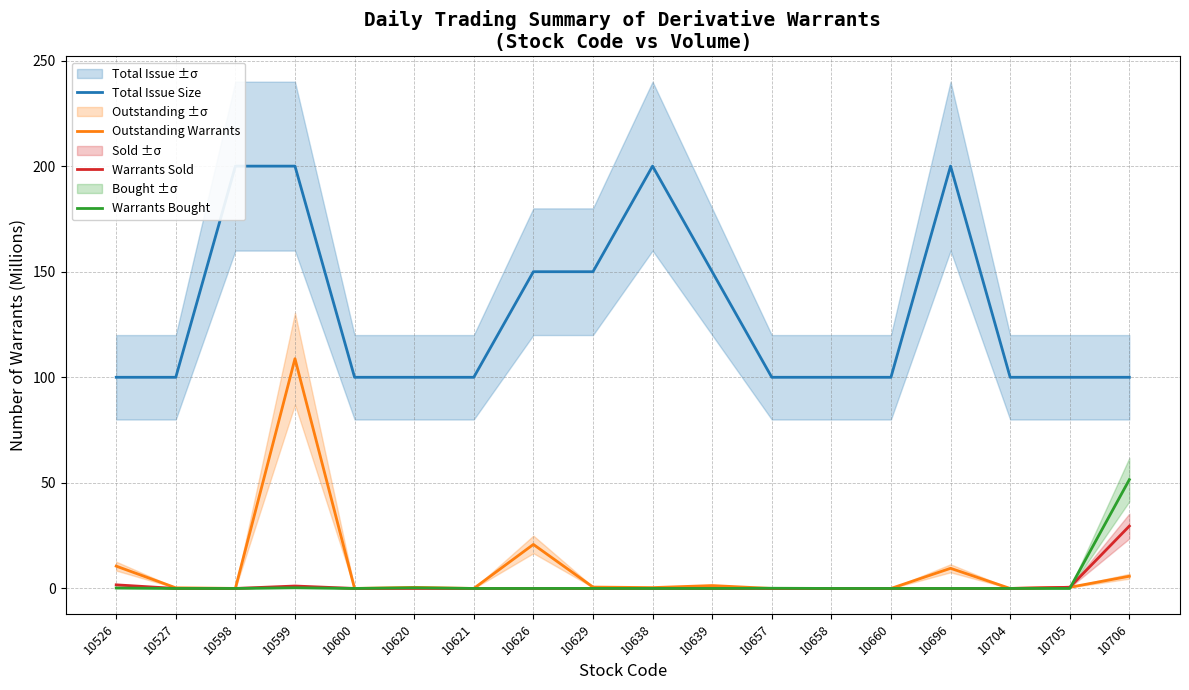

Rank the series at 10658 from highest to lowest value.

Total Issue Size, Outstanding Warrants, Warrants Sold, Warrants Bought